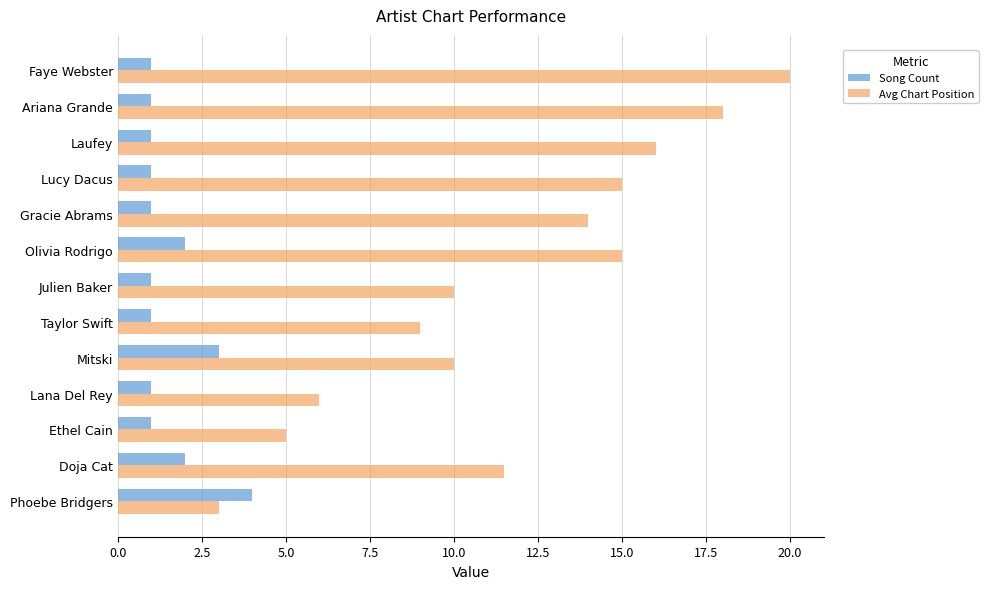

Which series has the largest total across all categories?

Avg Chart Position